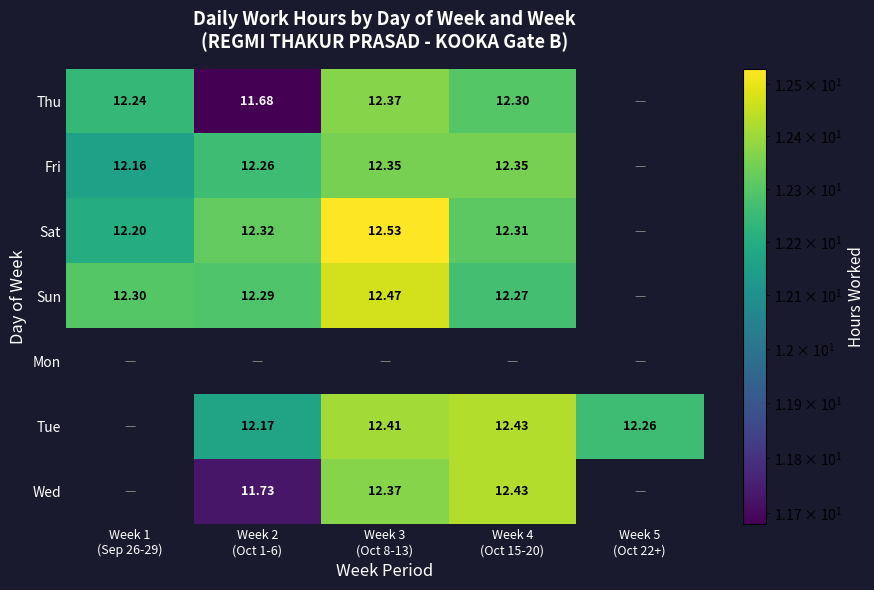

Rank the categories by Sun value from lowest to highest.

Week 4 (Oct 15-20), Week 2 (Oct 1-6), Week 1 (Sep 26-29), Week 3 (Oct 8-13), Week 5 (Oct 22+)